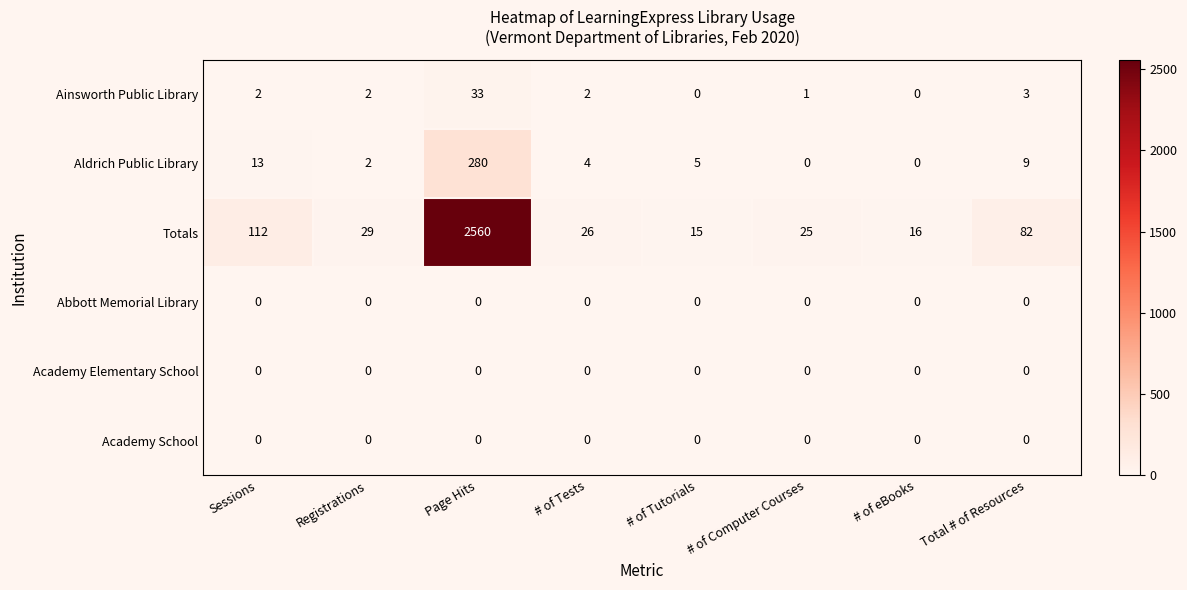

Which series has the largest total across all categories?

Totals